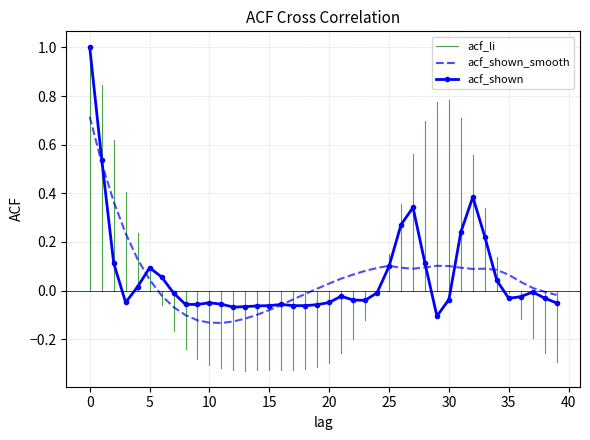

How many values in acf_shown are below zero?

26